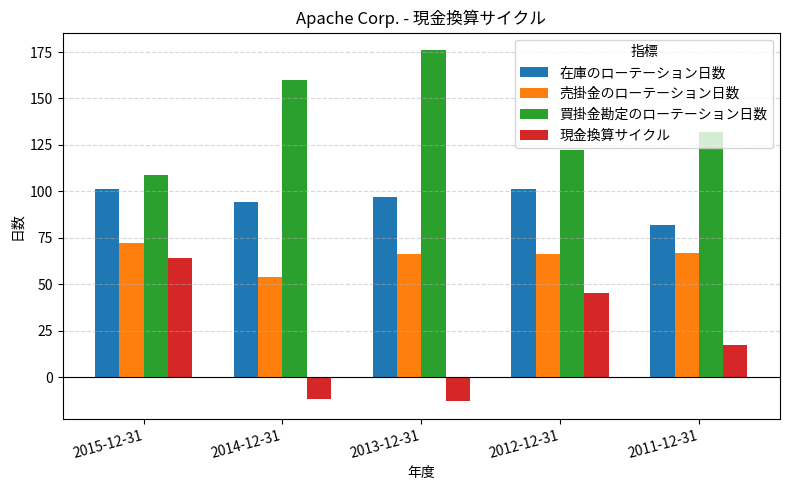

Which series has the widest spread of values?

現金換算サイクル